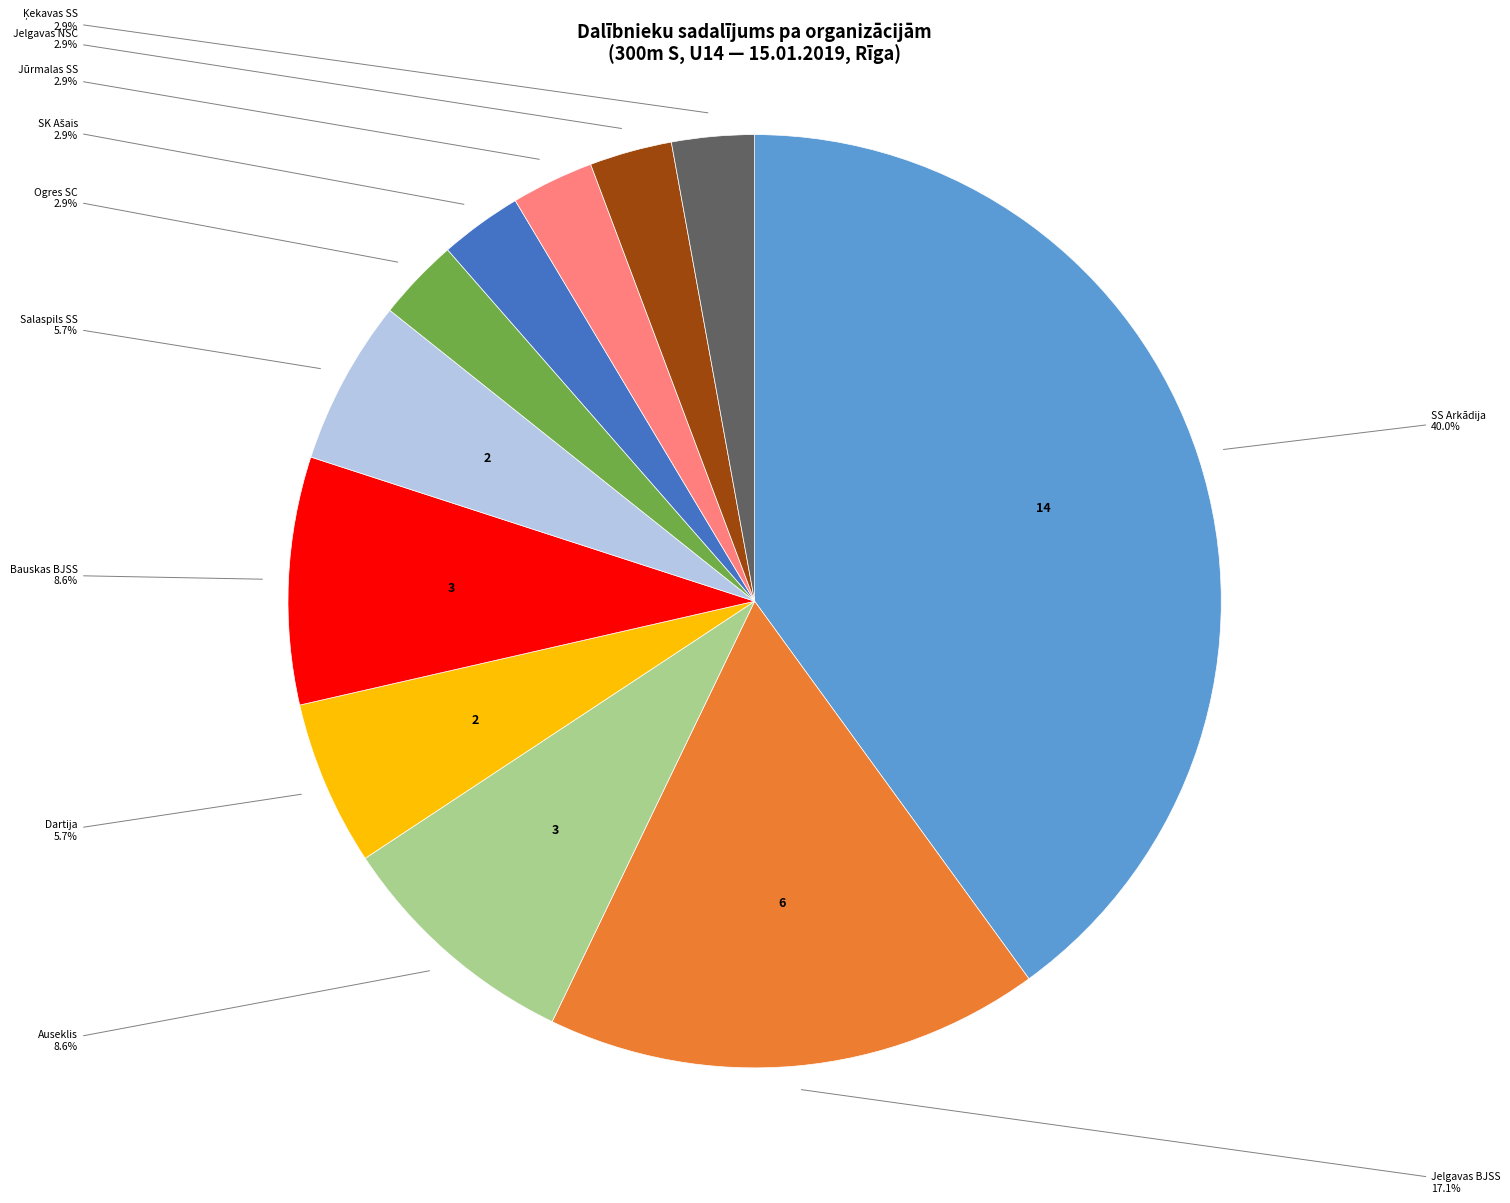

Is there any slice that represents more than half of the pie?

No